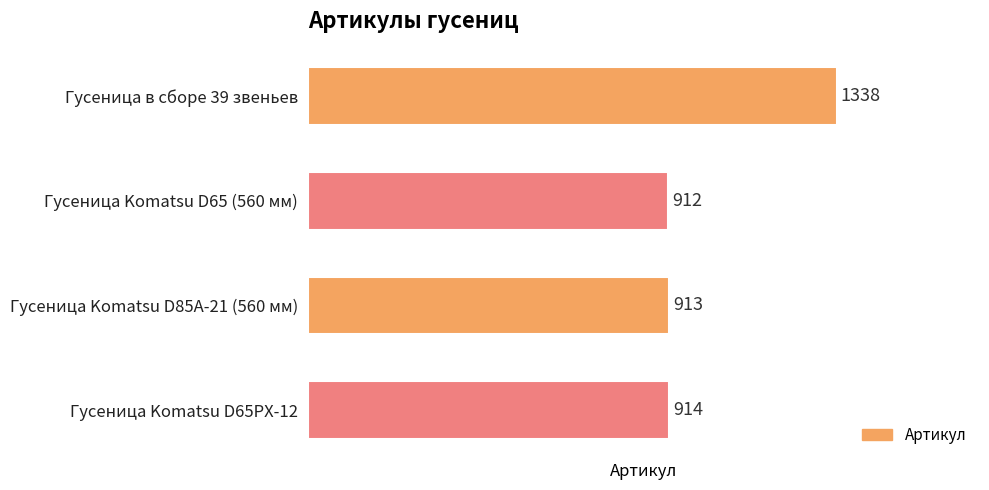

Reading top to bottom, what are all the values shown in this chart?

Гусеница в сборе 39 звеньев=1338	Гусеница Komatsu D65 (560 мм)=912	Гусеница Komatsu D85A-21 (560 мм)=913	Гусеница Komatsu D65PX-12=914